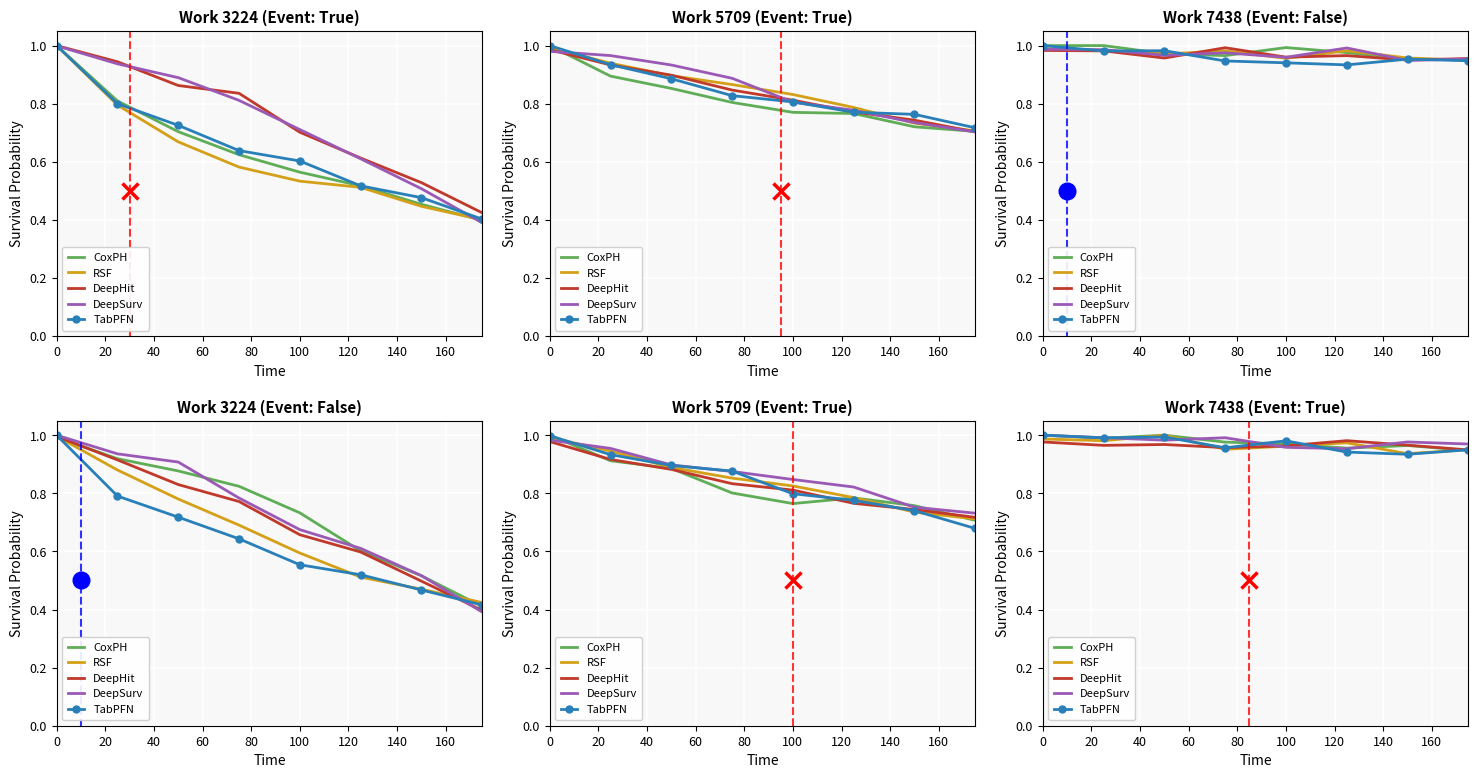

Which series has the largest total across all categories?

DeepSurv